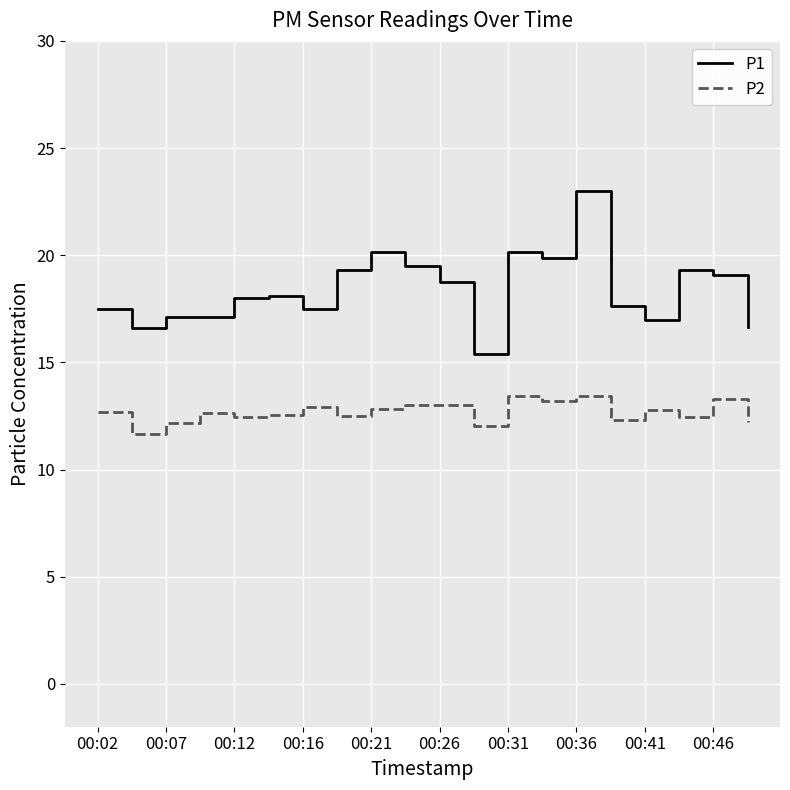

List the series in order of their overall mean, highest first.

P1, P2